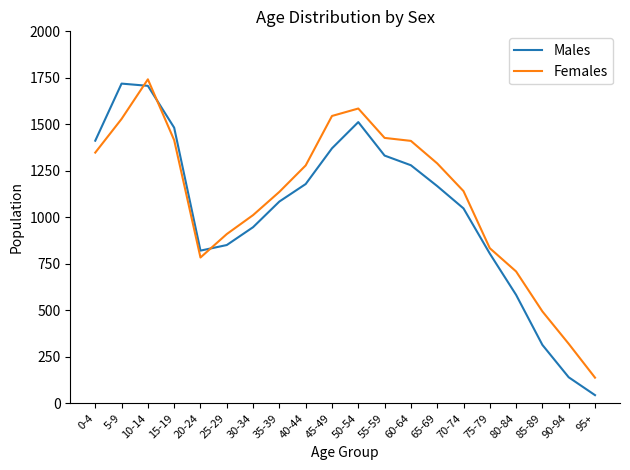

What is the lowest value of the Females series?

138